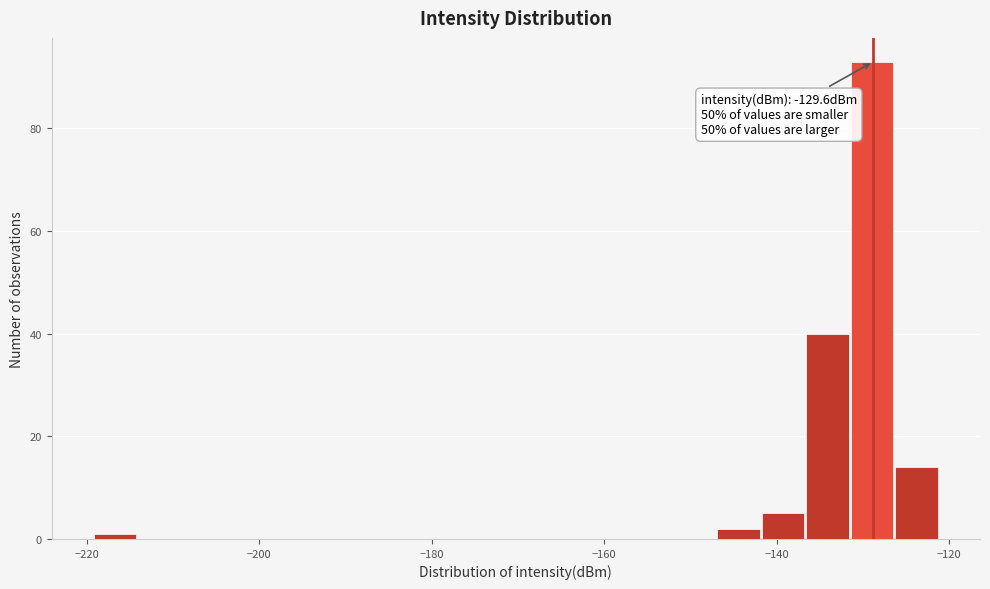

Around what value on the x-axis is the tallest bar? Give the approximate position of its centre, as read against the axis.

-128